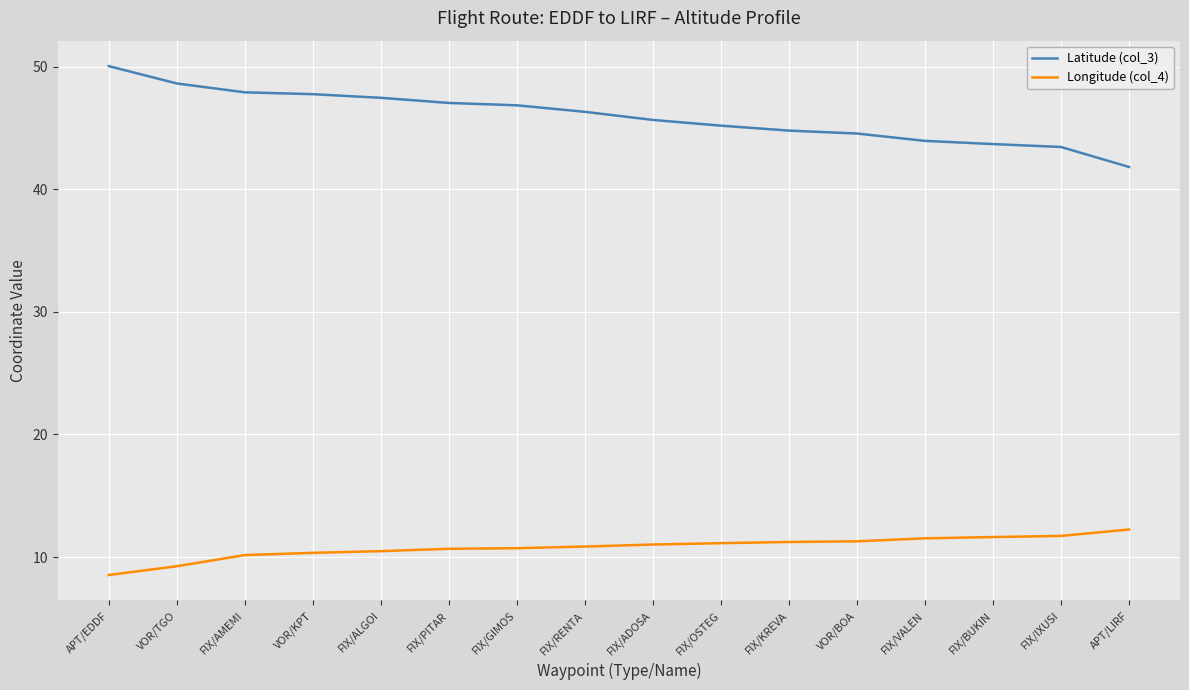

Which series has the widest spread of values?

Latitude (col_3)